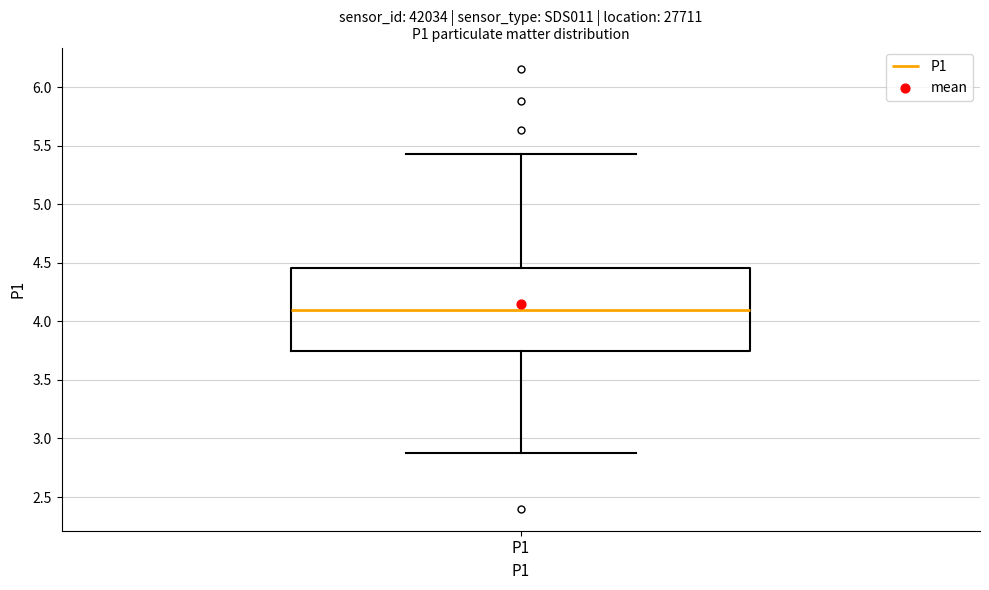

Read this box plot against the y-axis: the position of the median line, the range covered by the box, and the ends of both whiskers. The values are not printed on the chart, so give them approximately, as read against the axis.

median 4.10, box 3.75 to 4.45, whiskers 2.90 to 5.45